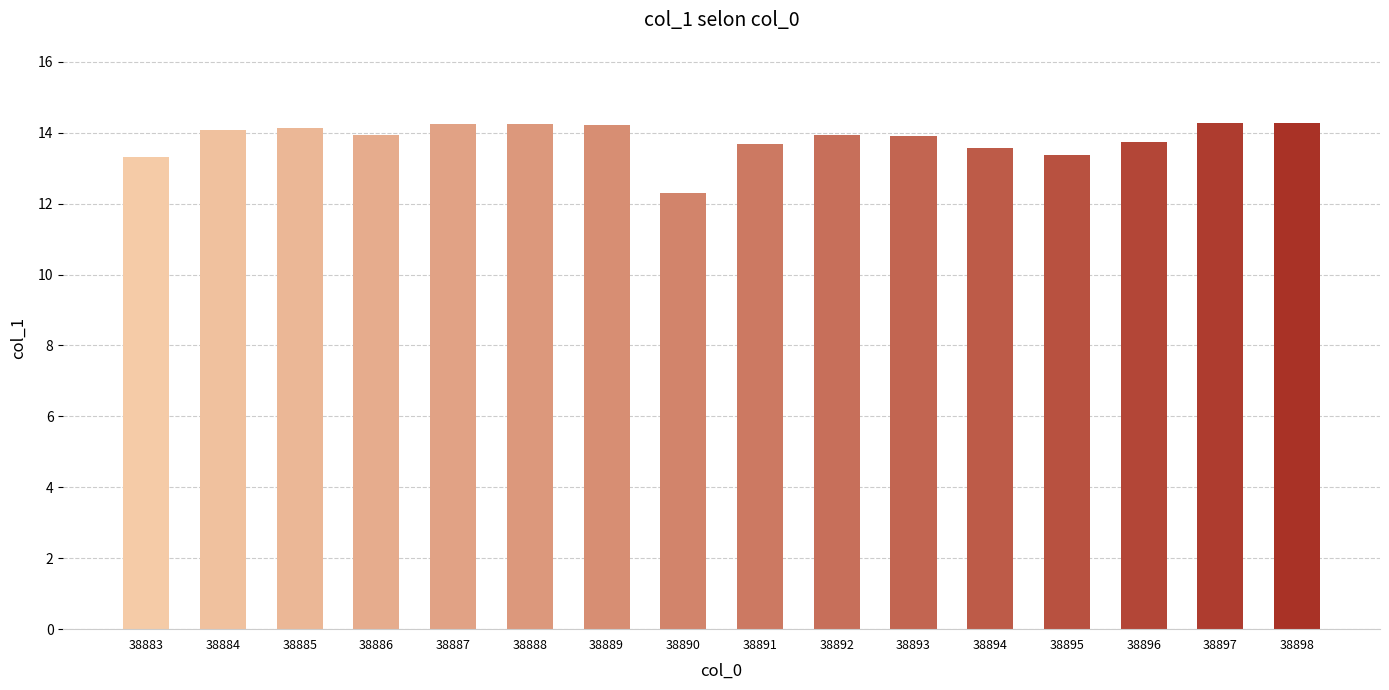

What is the difference between the maximum and second lowest values?

1.0